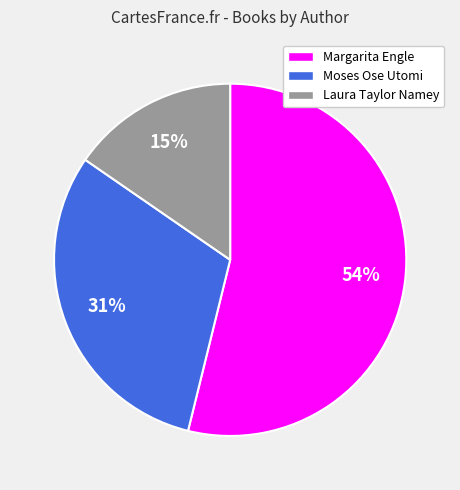

Between Moses Ose Utomi and Laura Taylor Namey, which is larger?

Moses Ose Utomi